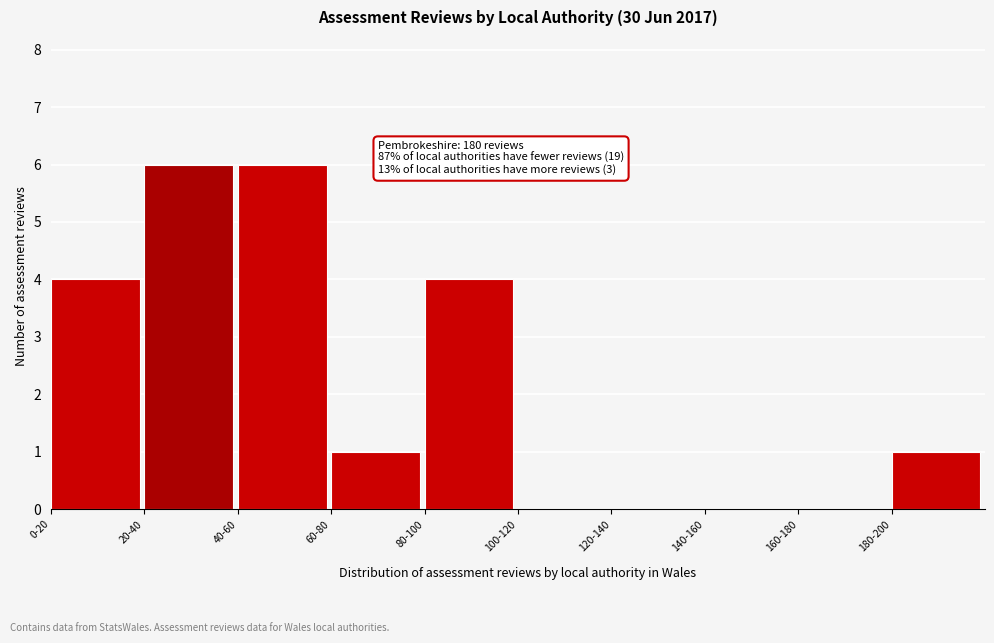

Reading right to left, list all the values displayed in this chart.

180-200=1	160-180=0	140-160=0	120-140=0	100-120=0	80-100=4	60-80=1	40-60=6	20-40=6	0-20=4